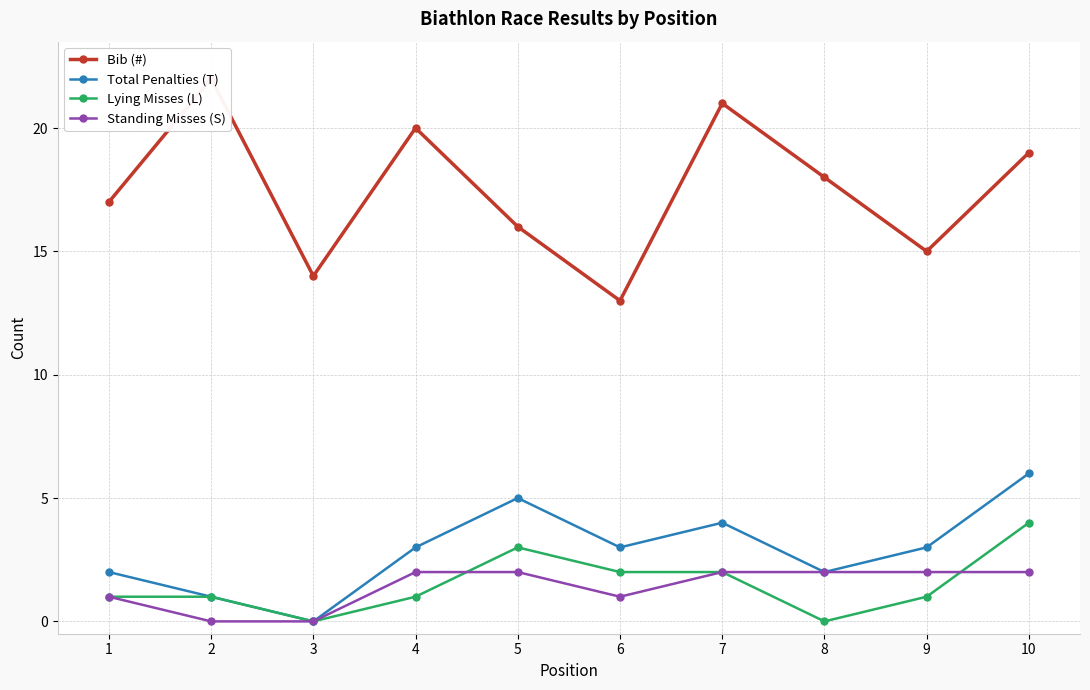

What is the average value of the Bib (#) series?

18